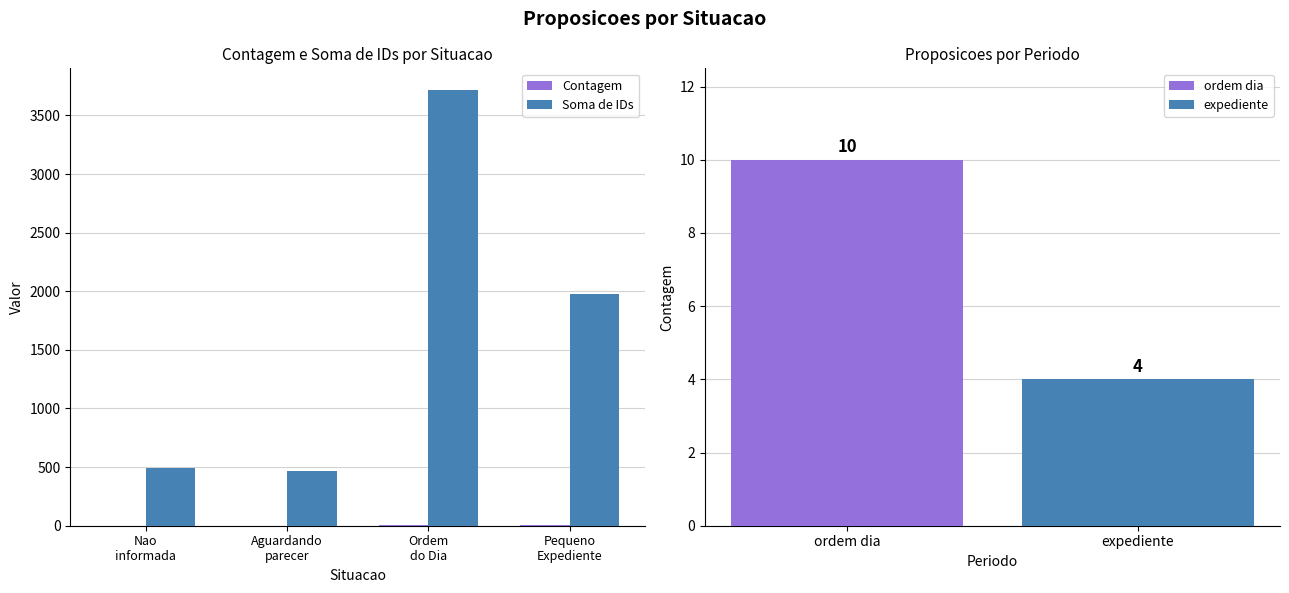

At Pequeno
Expediente, list the series in order from largest to smallest.

Soma de IDs, Contagem